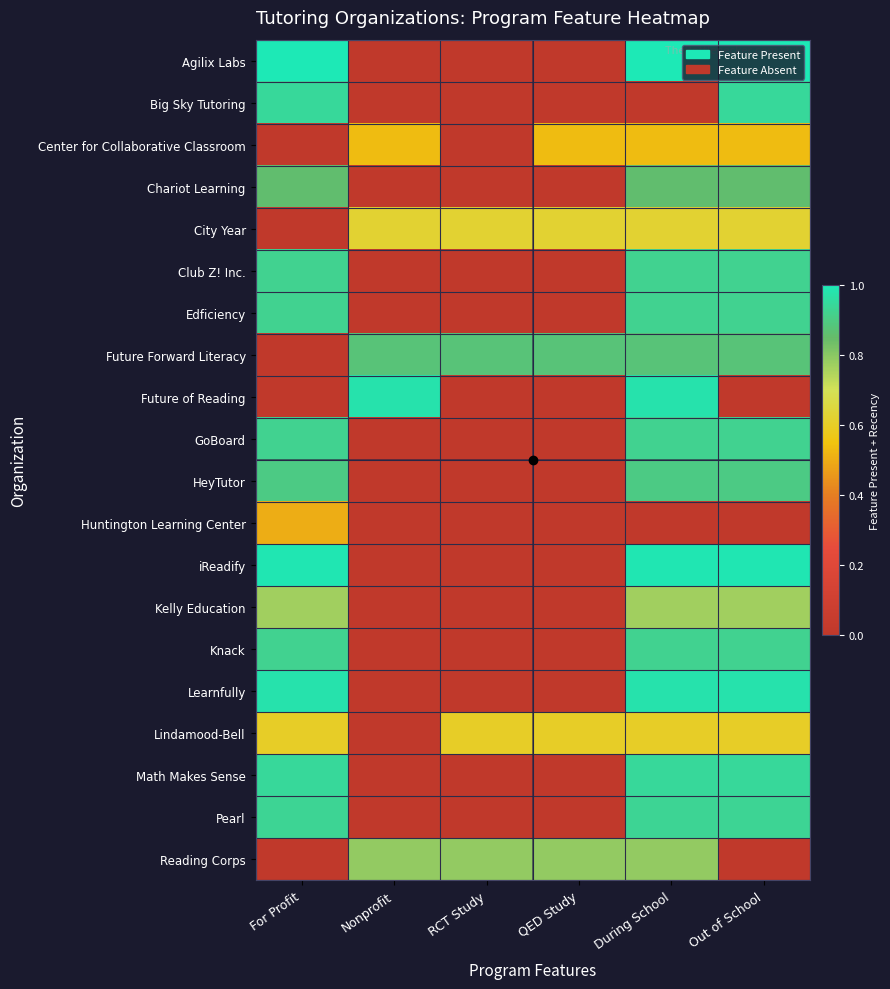

Which has a higher value, During School or For Profit?

During School